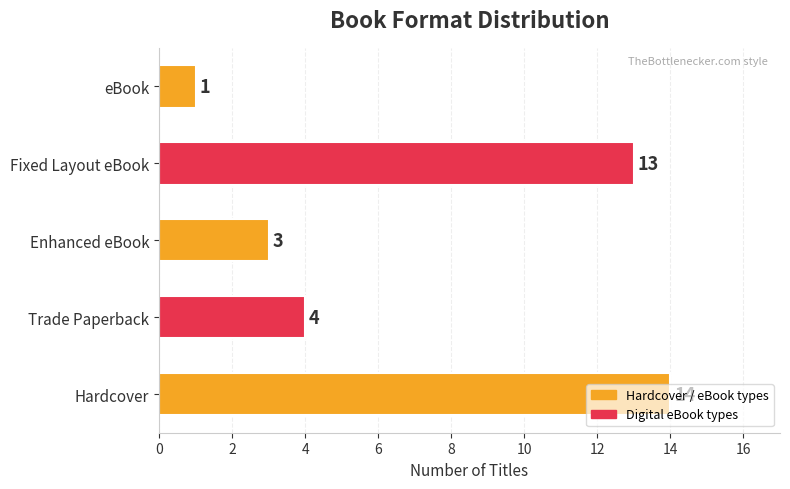

How many data points are less than 4?

2